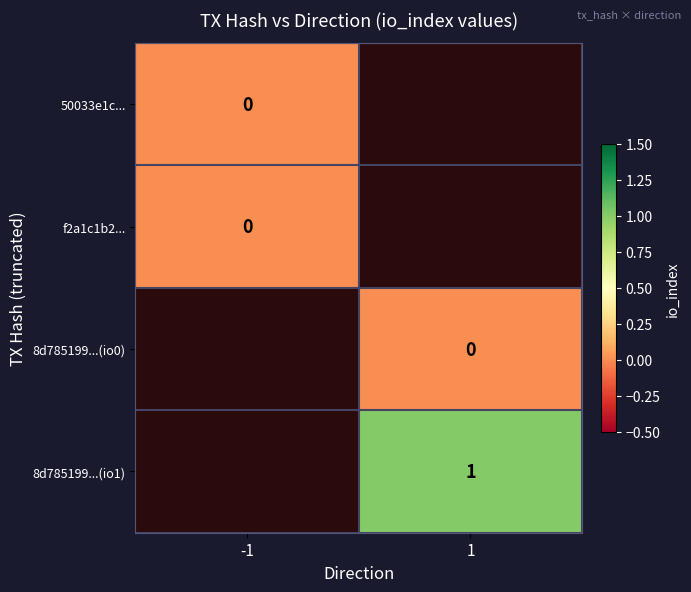

The value of 8d785199...(io1) at 1 is 0. True or false?

False